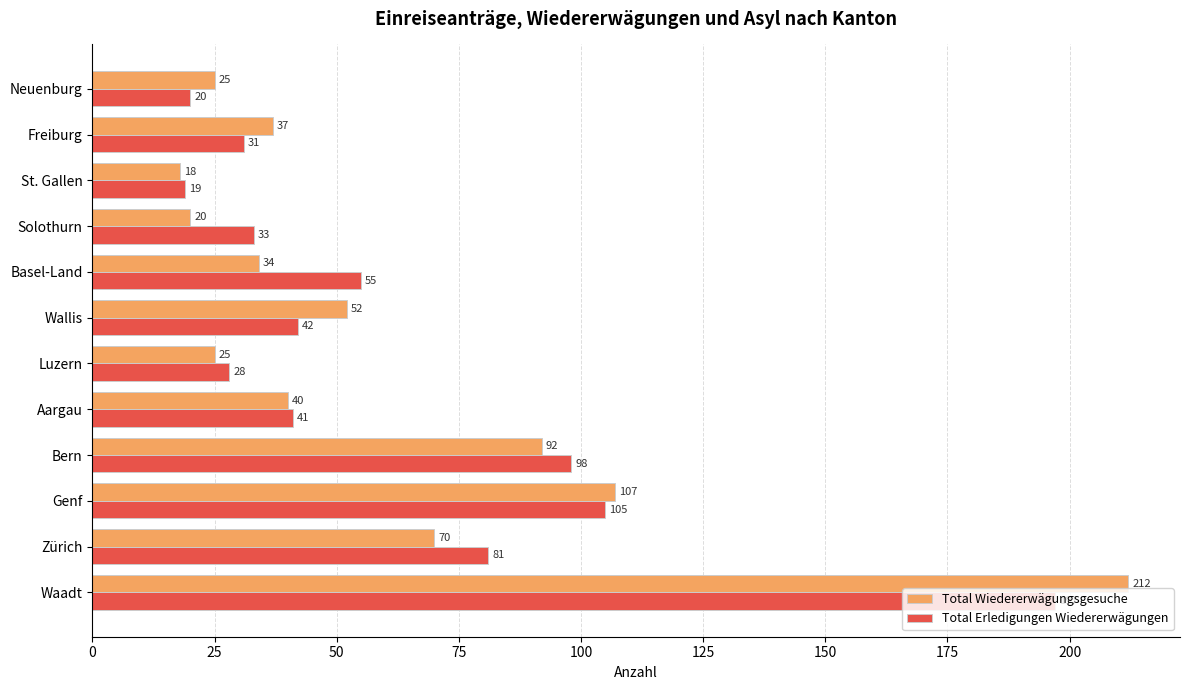

Which series has the widest spread of values?

Total Wiedererwägungsgesuche